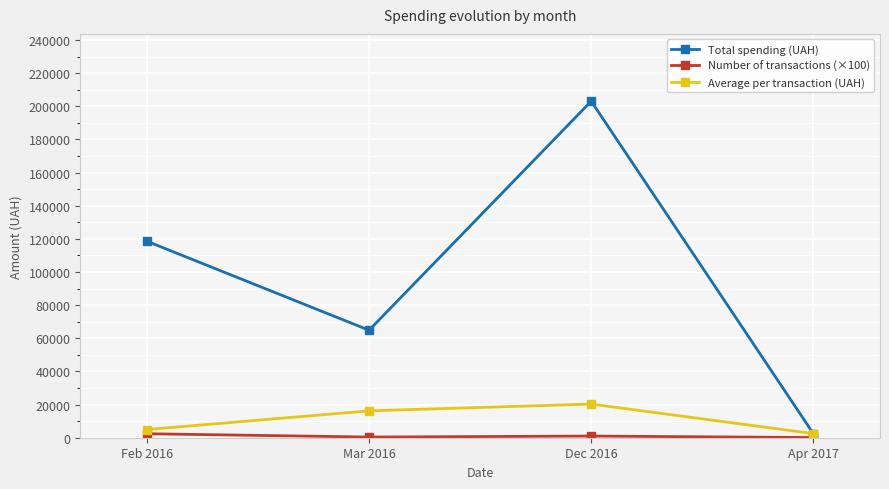

True or false: Average per transaction (UAH) has more than 1 points higher than both neighbors.

False